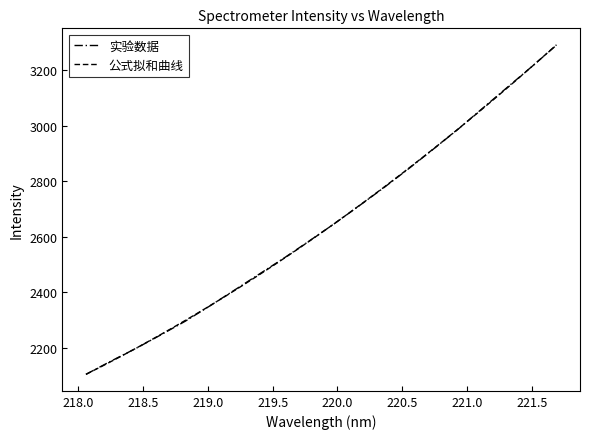

Is it true that the value at 222.0 is 3654.0?

False